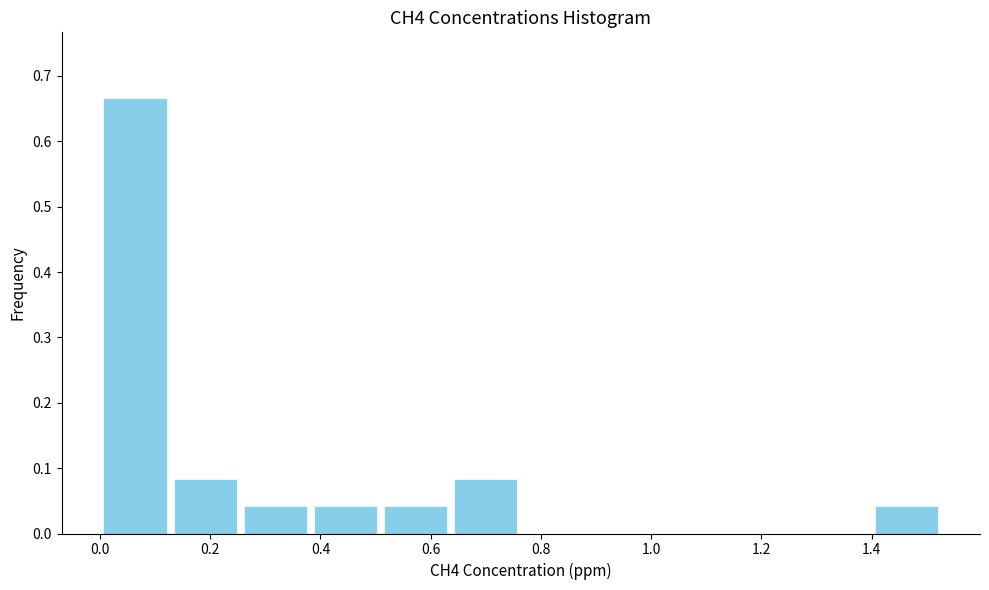

What is the height of the bar covering 0.12 to 0.26 on the x-axis? Neither the bar edges nor the heights are printed on the chart, so give them approximately, as read against the axes.

0.08